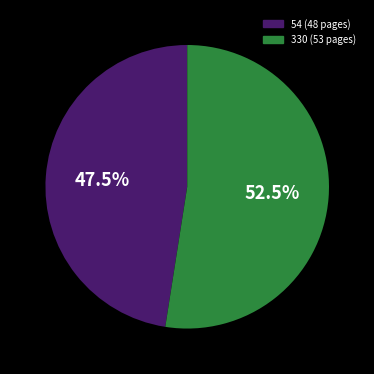

Which category accounts for the majority?

330